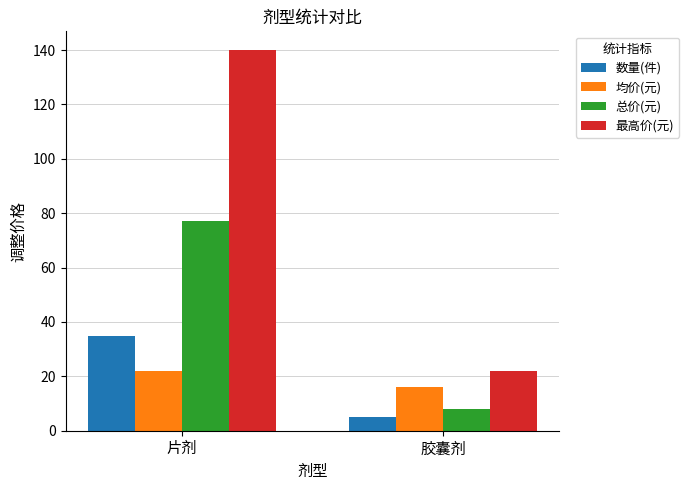

What is the difference between the 数量(件) values at 片剂 and 胶囊剂?

30.0